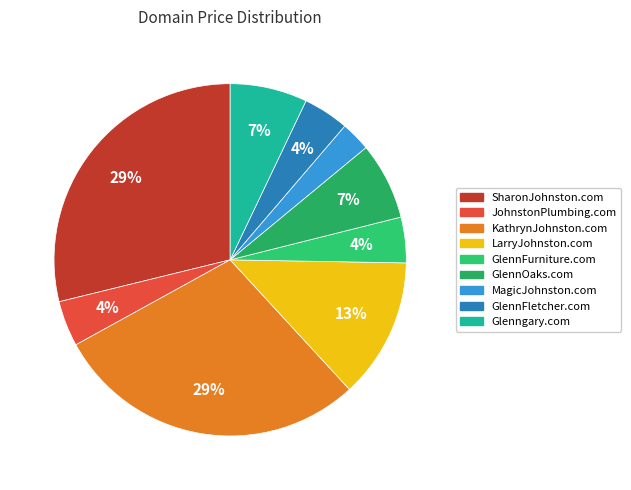

What percentage is the GlennOaks.com slice, to the nearest percent?

7%